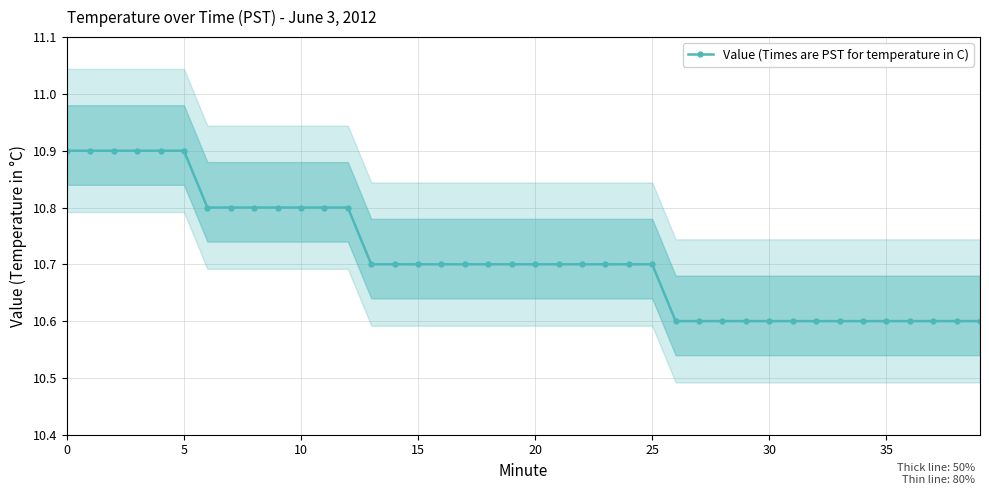

Count the number of data series in this chart.

1